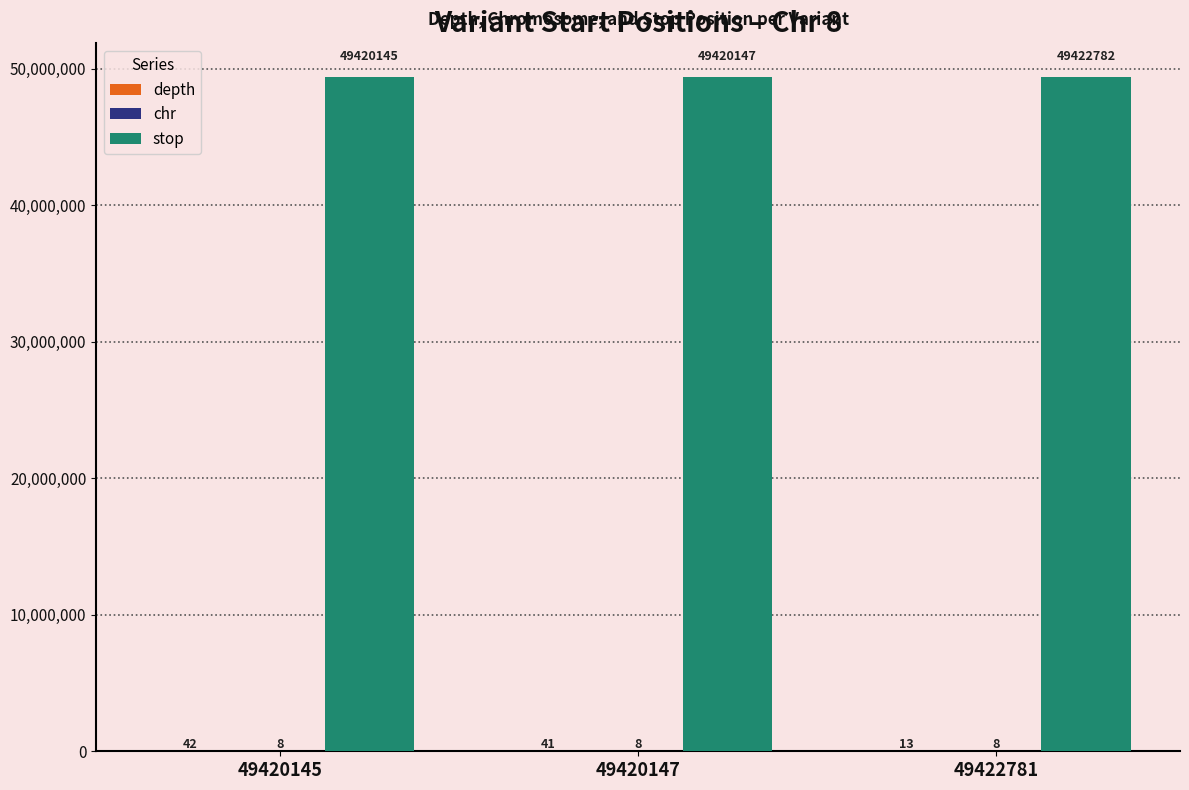

Between 49420145 and 49422781, which series saw the biggest shift?

stop